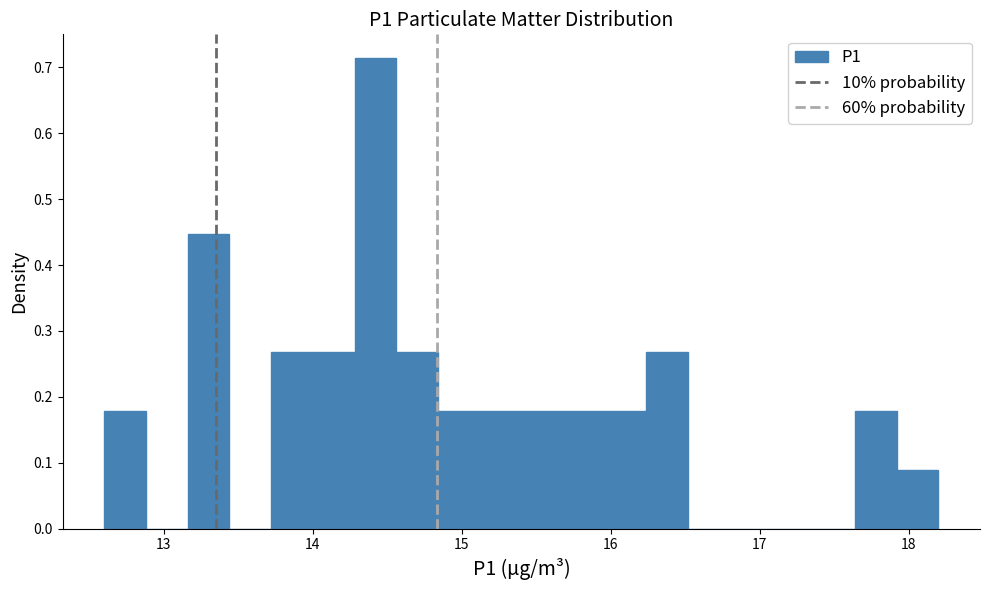

Around what value on the x-axis is the tallest bar? Give the approximate position of its centre, as read against the axis.

14.4